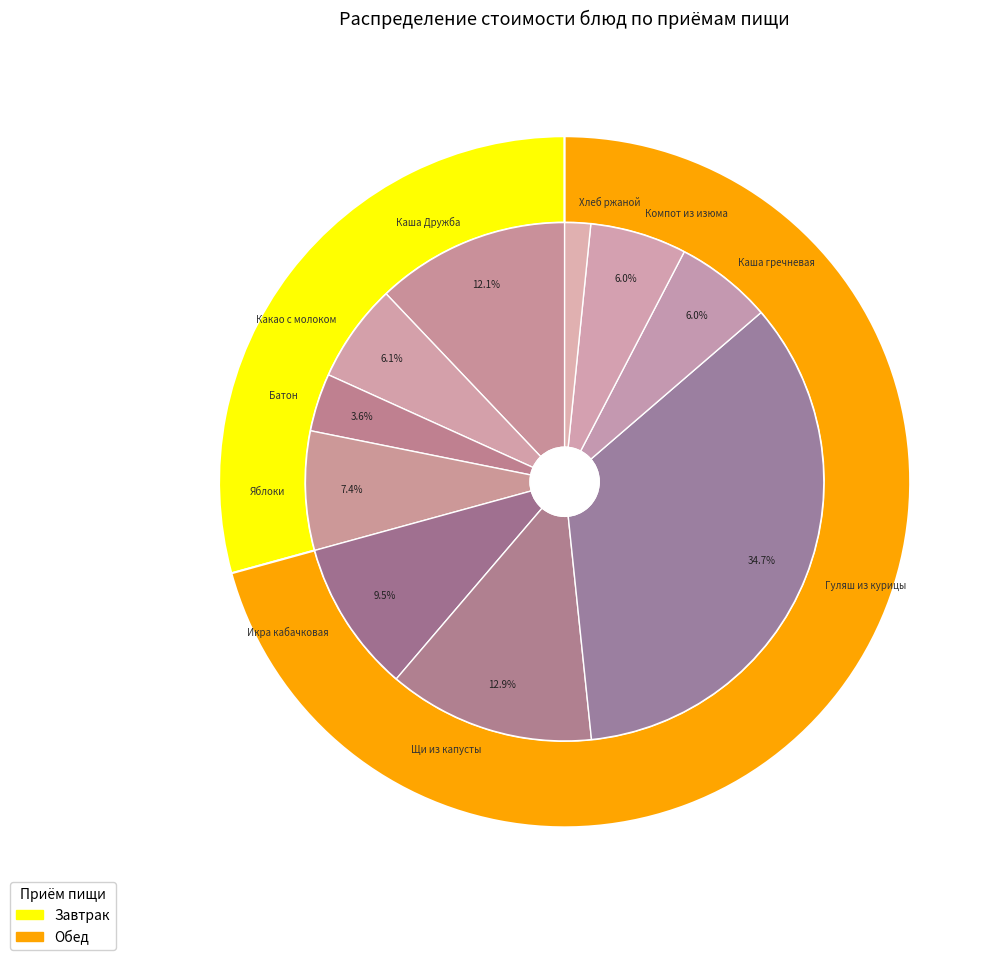

Rank the categories by value from lowest to highest.

Хлеб ржаной, Батон, Компот из изюма, Каша гречневая, Какао с молоком, Яблоки, Икра кабачковая, Каша Дружба, Щи из капусты, Гуляш из курицы